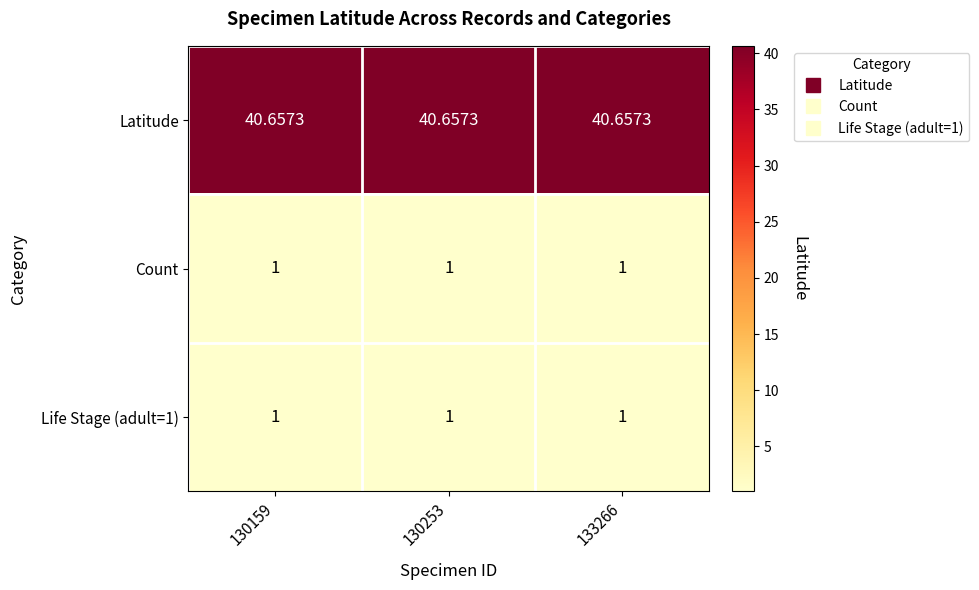

Is the value of Latitude at 130253 greater than the value of Life Stage (adult=1) at 130253?

Yes